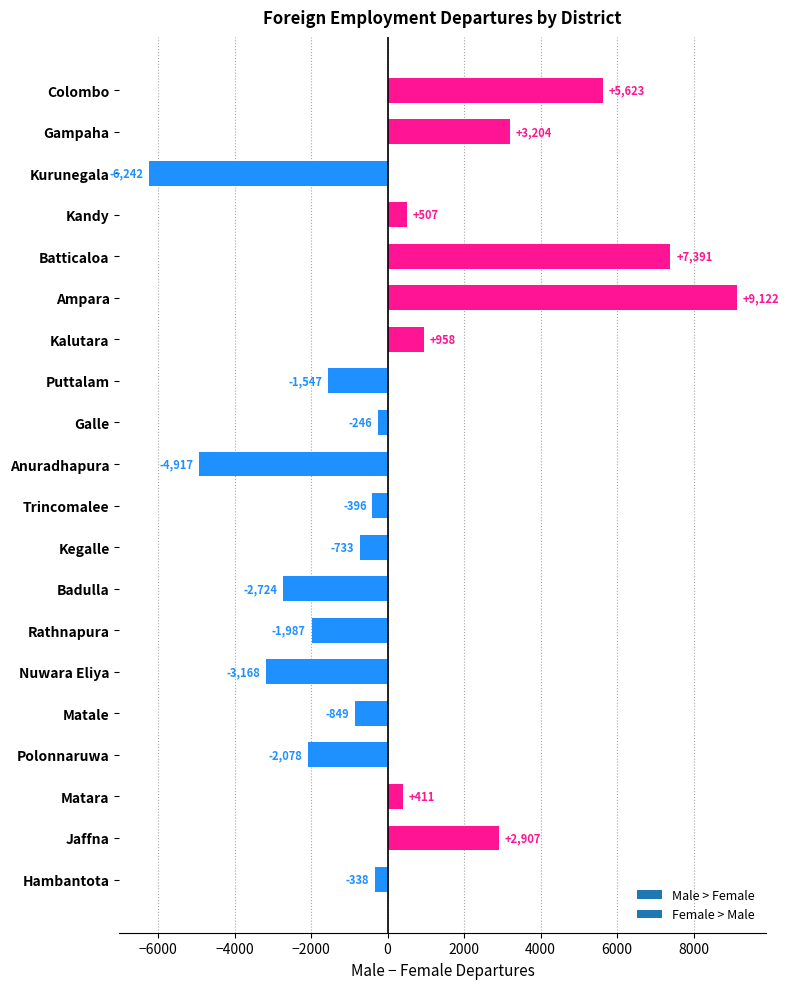

What is the difference between the values at Batticaloa and Nuwara Eliya?

10559